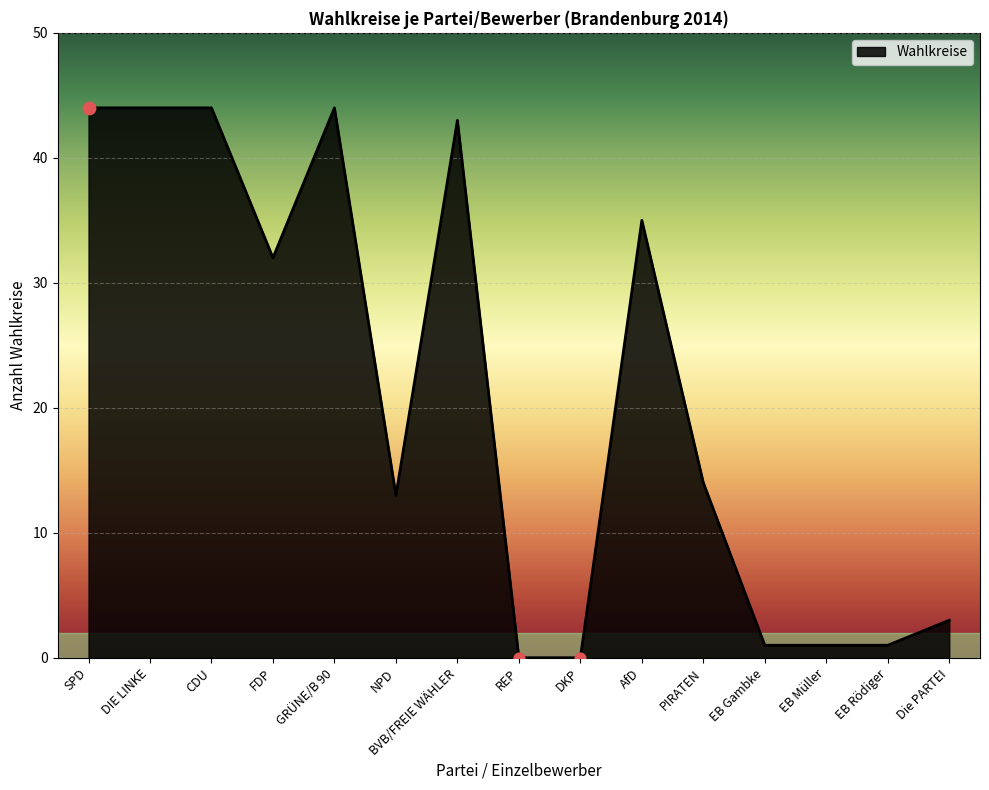

What is the ratio of the value at DIE LINKE to the value at EB Rödiger?

44.0